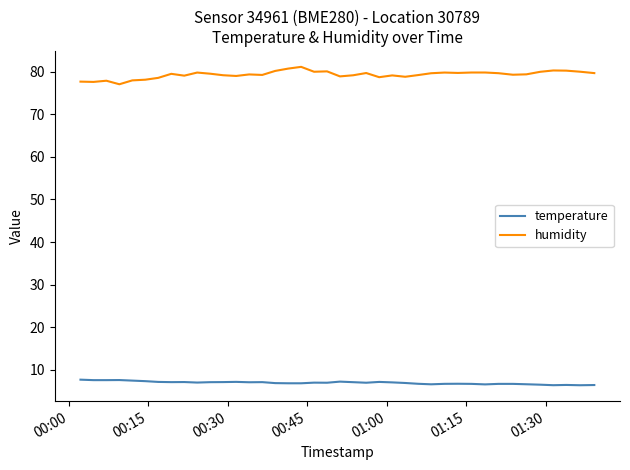

Which series has the widest spread of values?

humidity